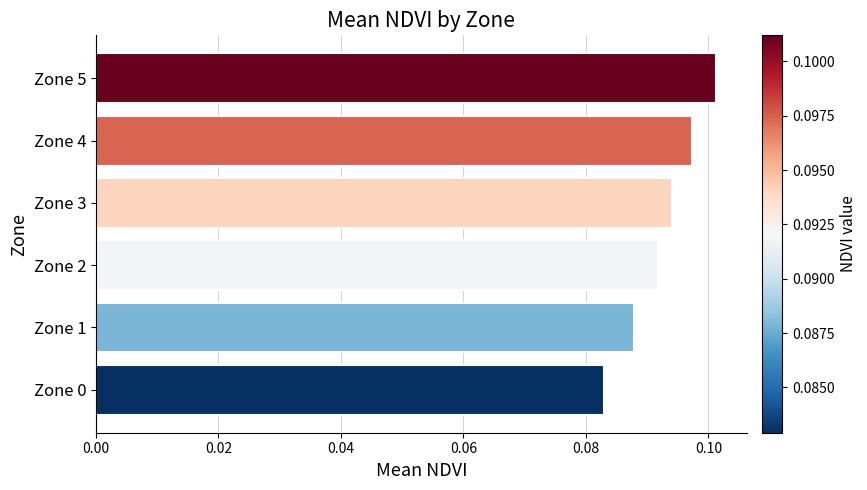

List the labels in order of value, largest first.

Zone 5, Zone 4, Zone 3, Zone 2, Zone 1, Zone 0